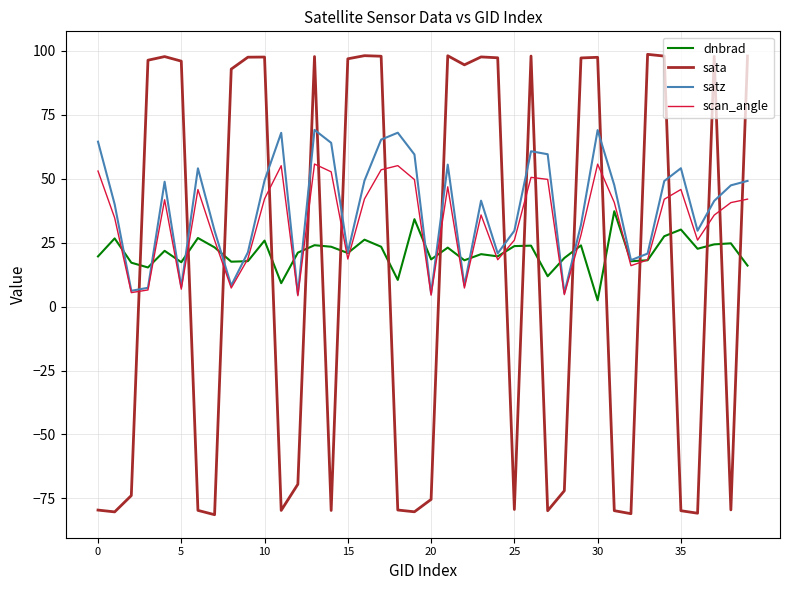

What is the maximum value shown in the chart?

98.7